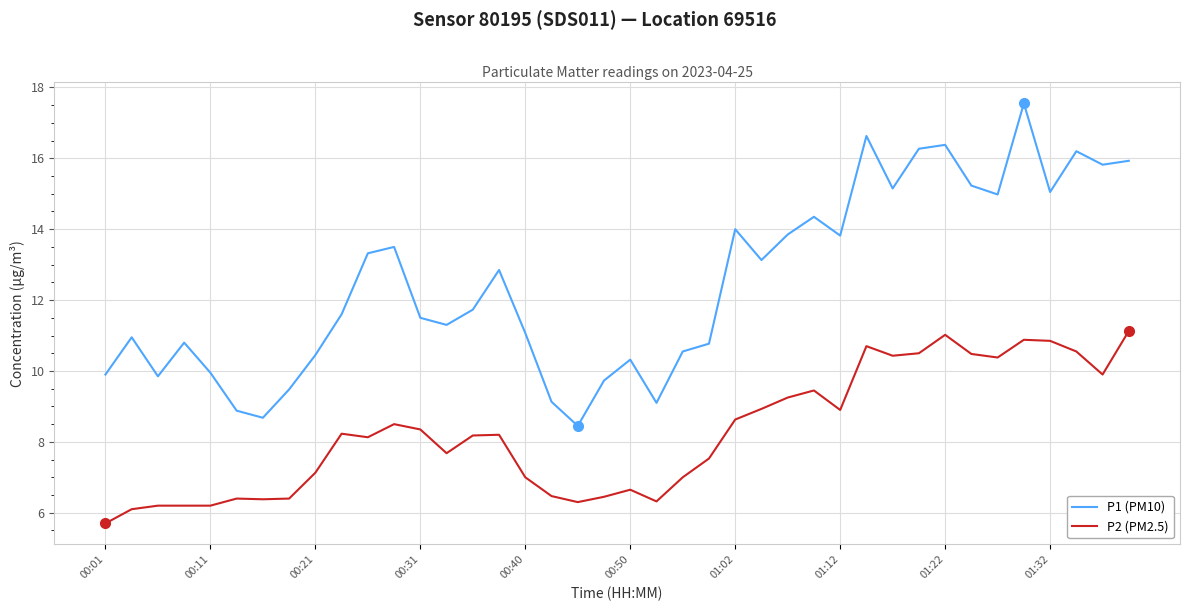

The P1 (PM10) series shows 11.1 at 00:40. True or false?

True